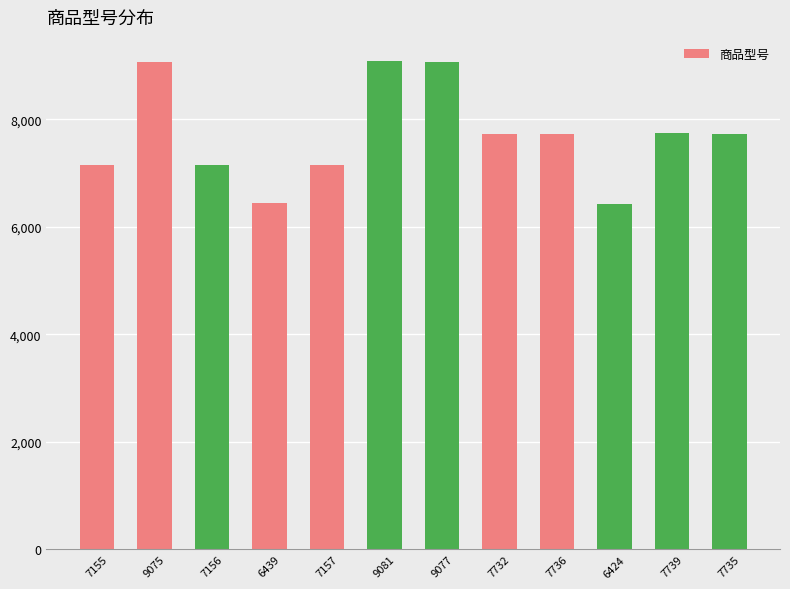

How many distinct data groups are displayed?

1